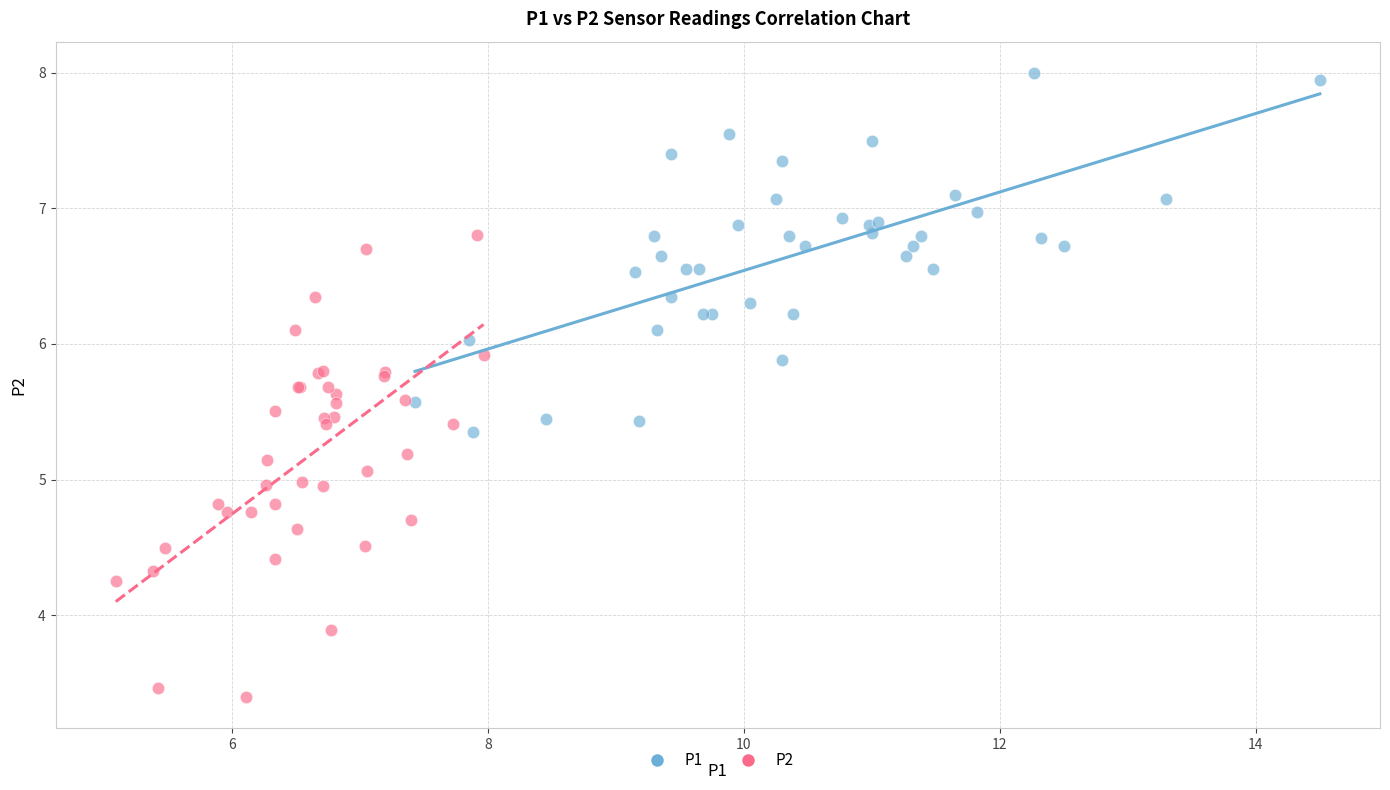

Which series contains the highest Y value?

P1